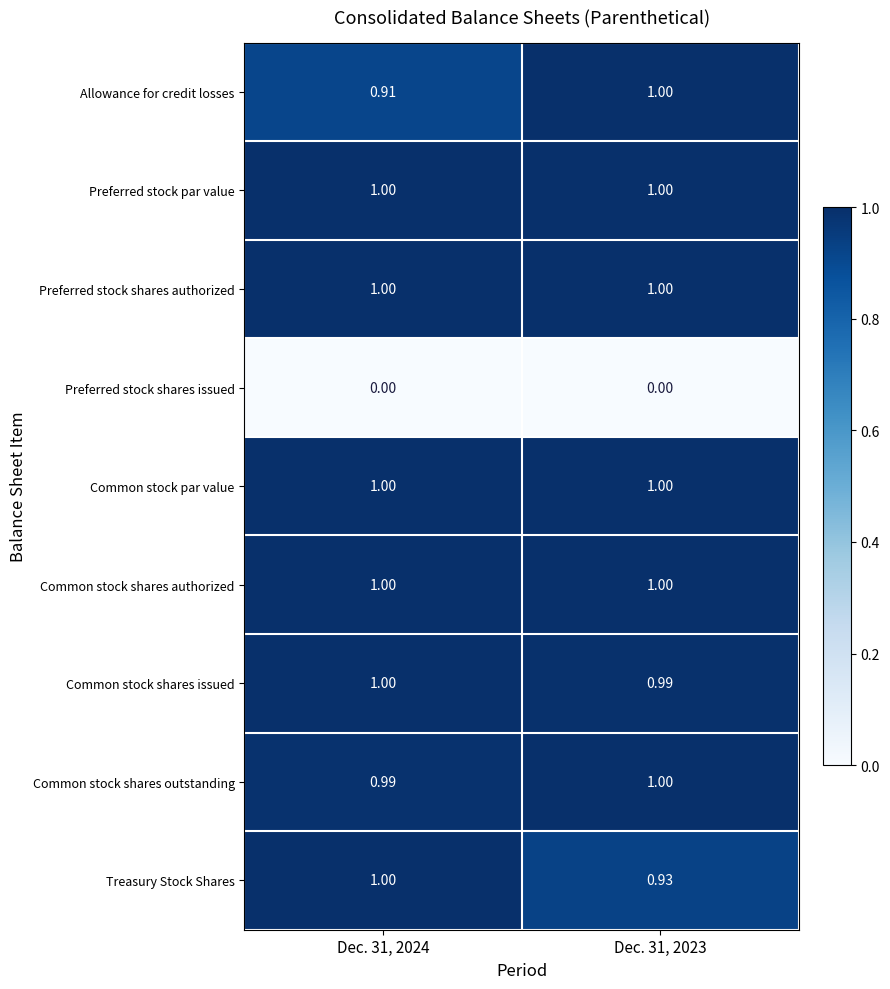

Which series has the largest range (max minus min)?

Allowance for credit losses